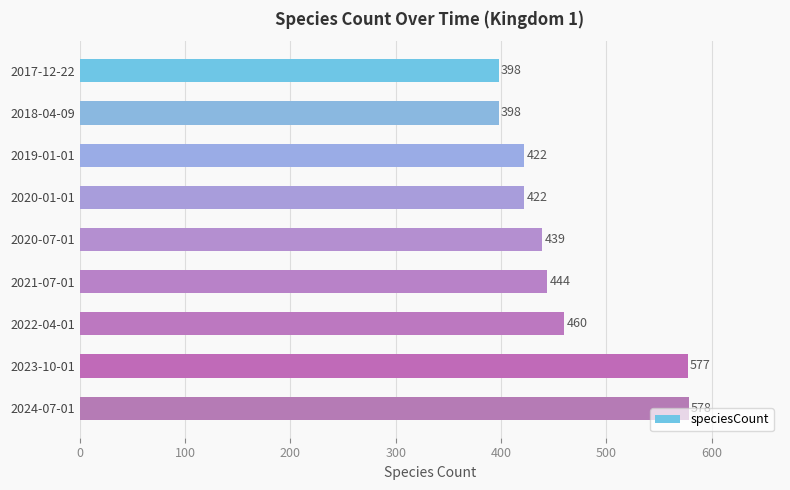

True or false: the data shows 673 at 2020-01-01.

False